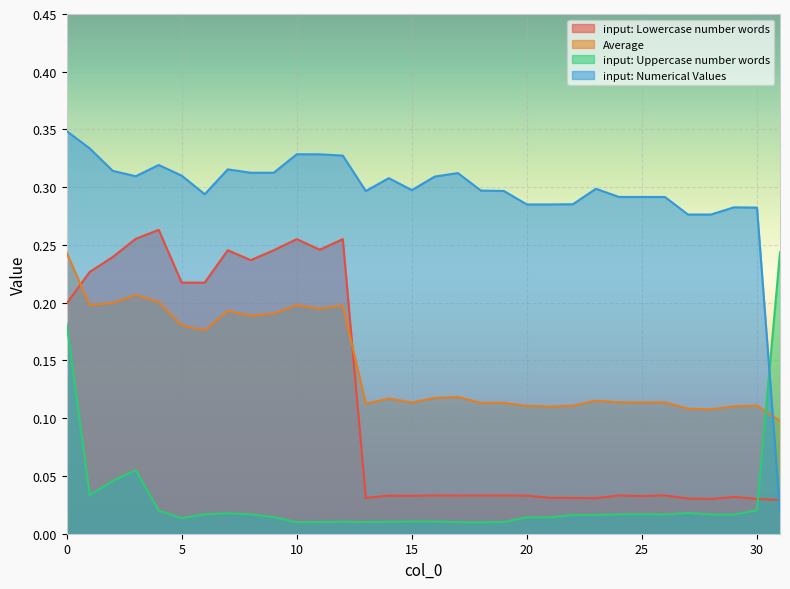

How many times do input: Uppercase number words and input: Numerical Values cross each other?

1